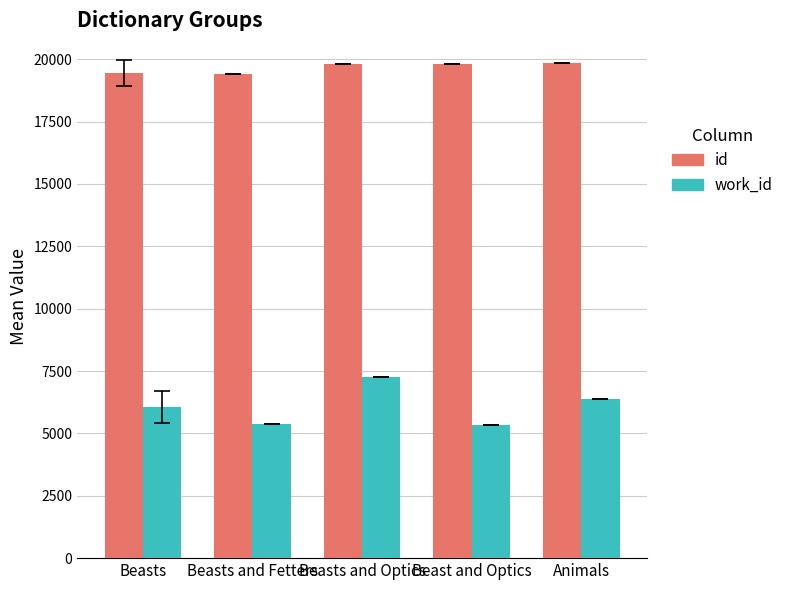

At which category is the sum across all series the highest?

Beasts and Optics